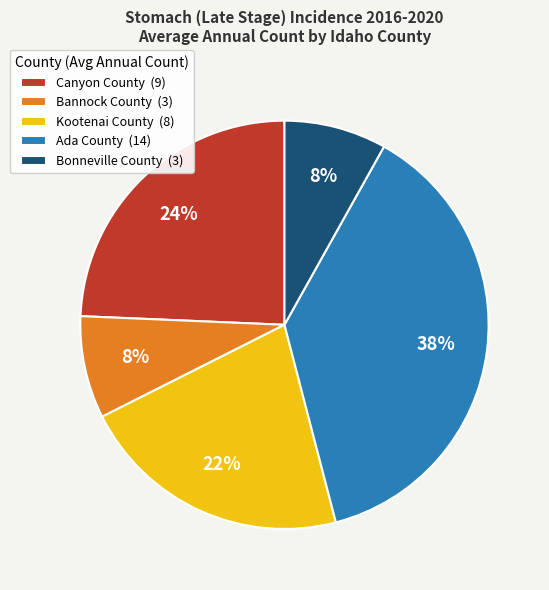

What percentage is the Canyon County slice, to the nearest percent?

24%